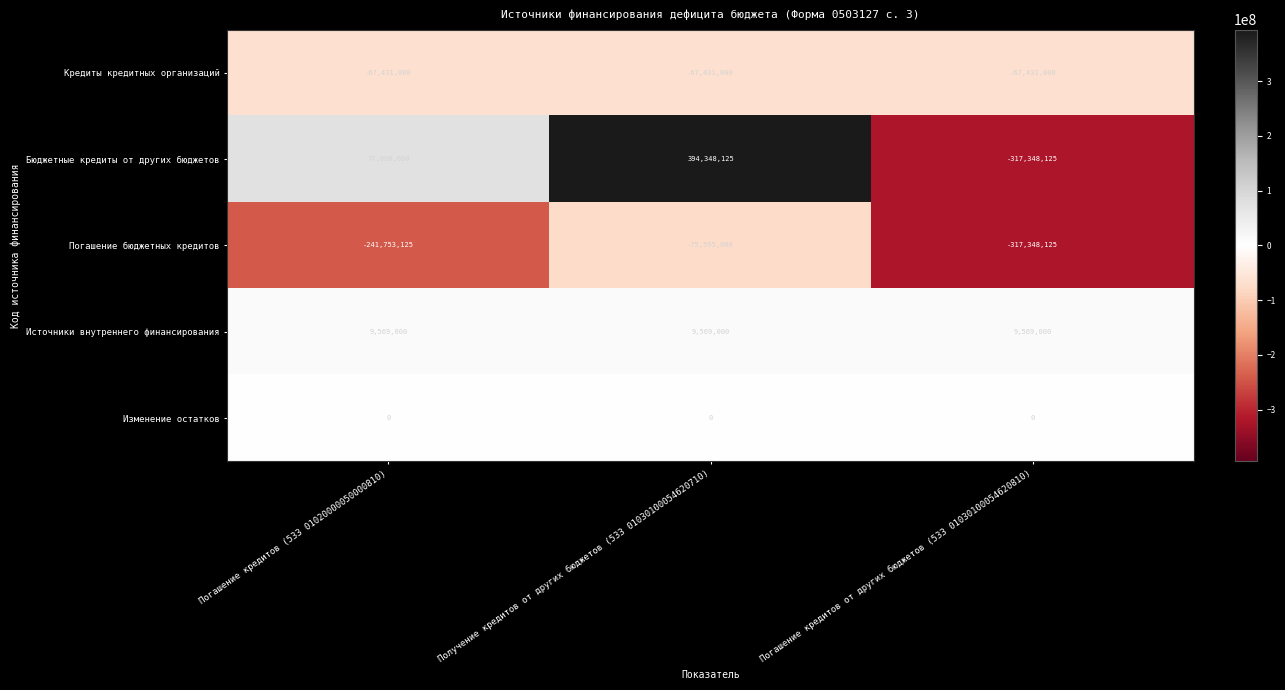

What is the average value of the Кредиты кредитных организаций series?

-67431000